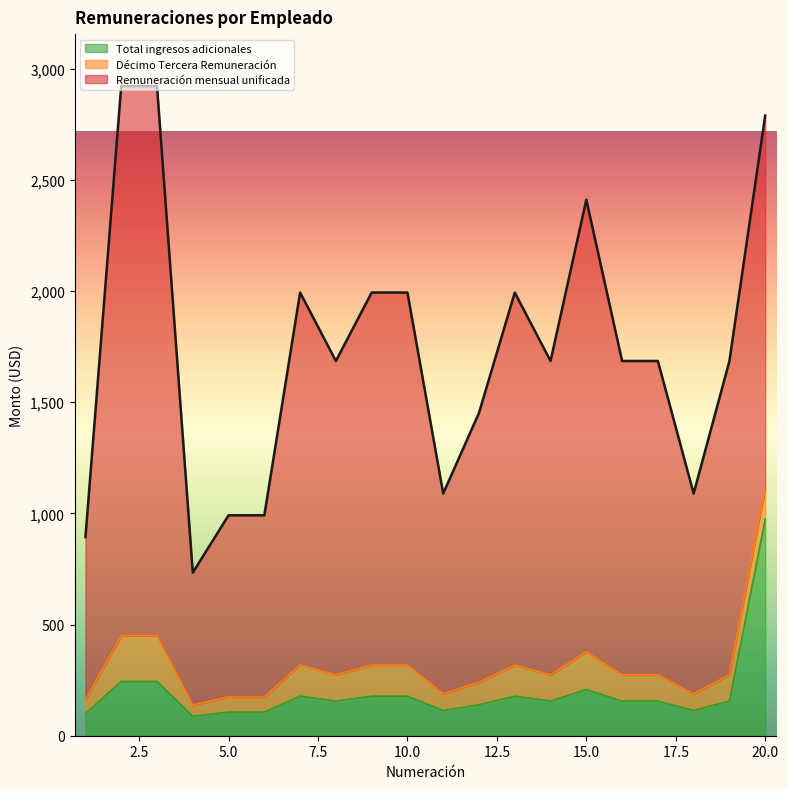

Rank the series at 7 from highest to lowest value.

Remuneración mensual unificada, Total ingresos adicionales, Décimo Tercera Remuneración